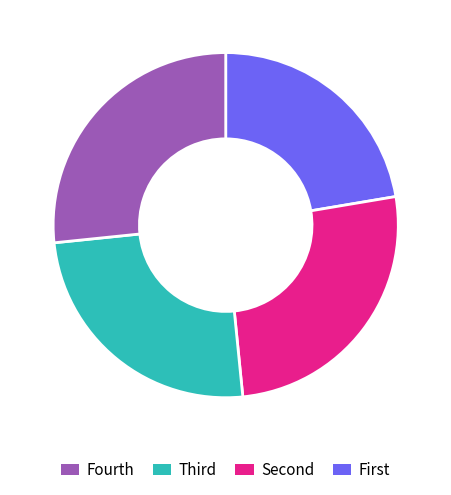

Does any single category account for the majority?

No